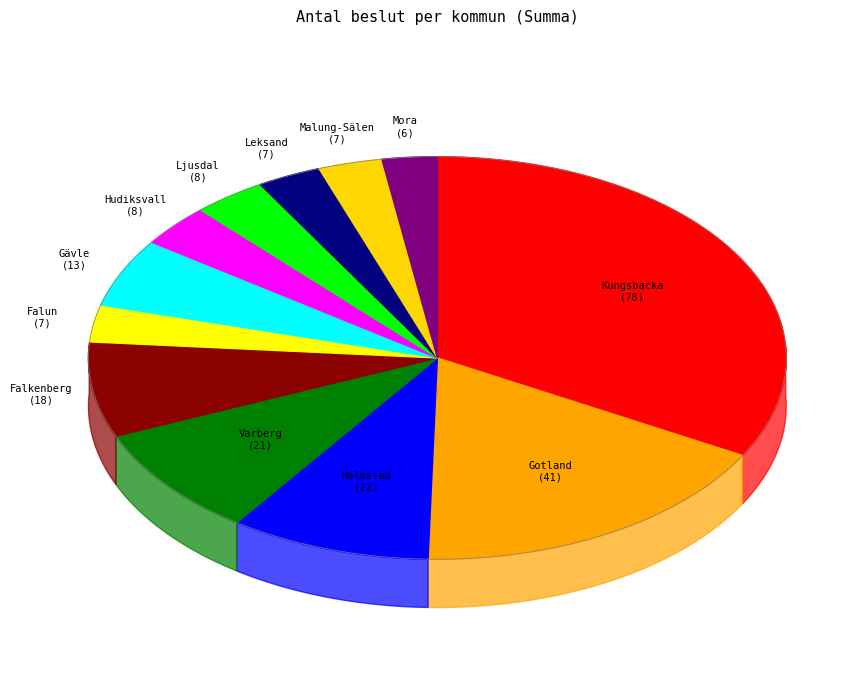

Is there any slice that represents more than half of the pie?

No